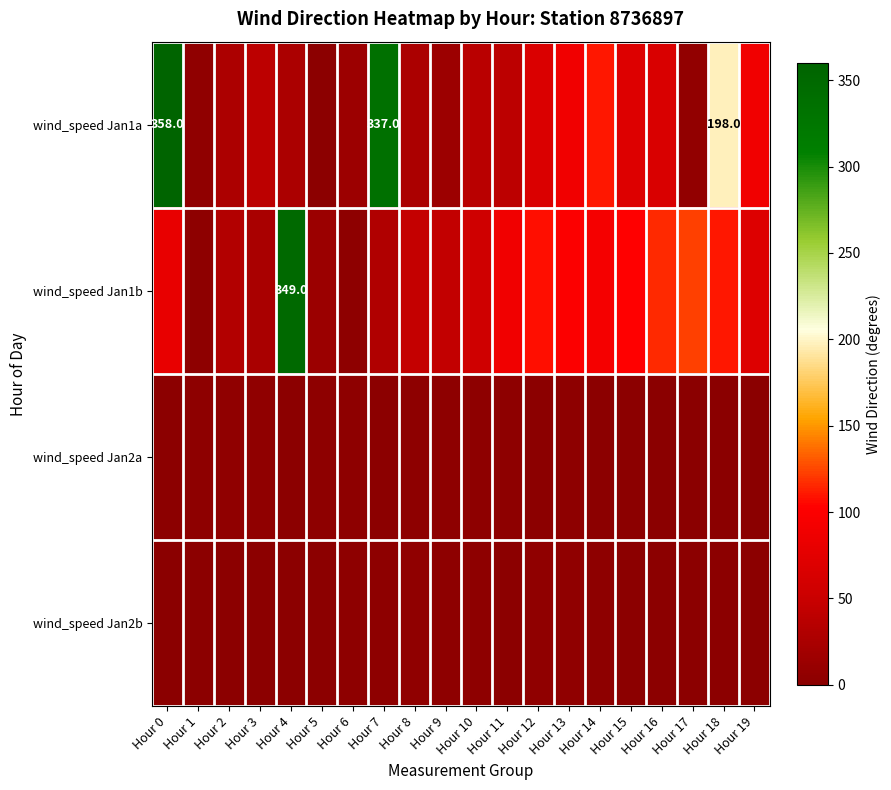

At which label does wind_speed Jan2a first exceed 3?

Hour 1